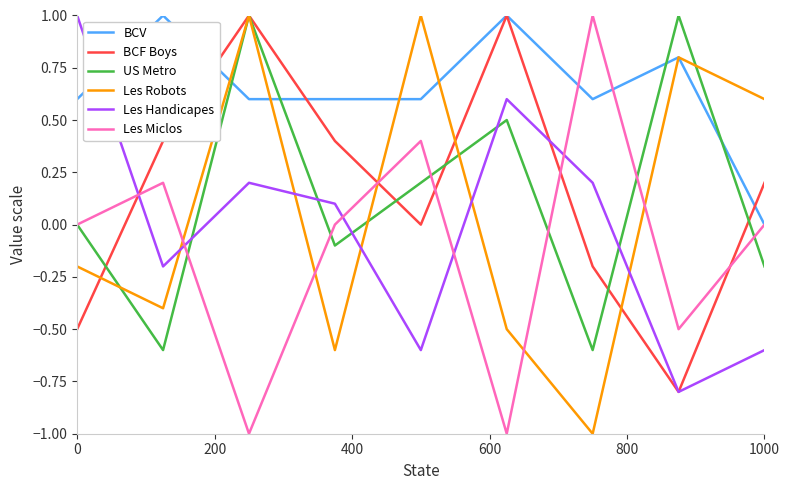

What is the minimum value shown in the chart?

-1.0